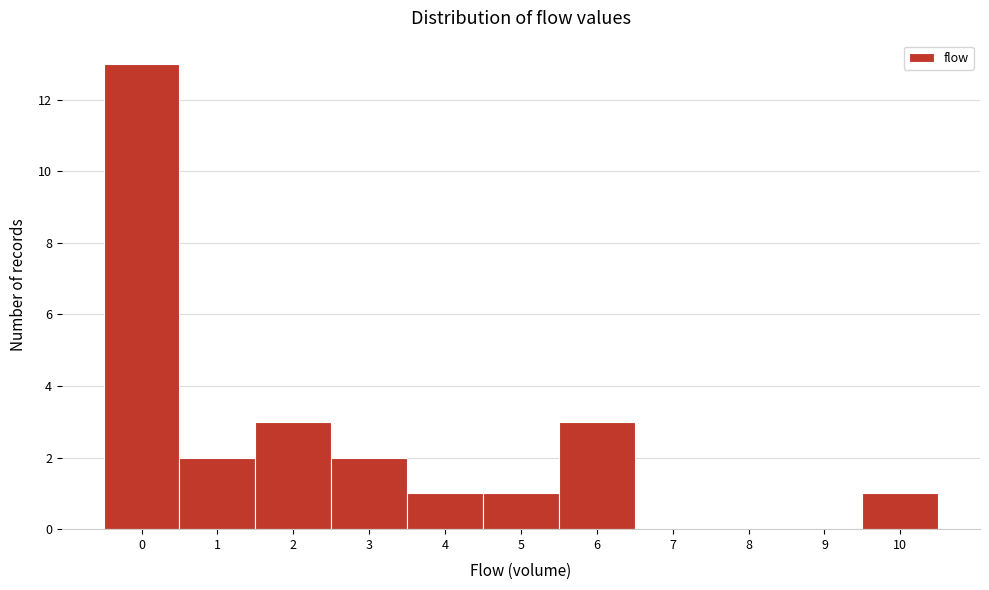

Reading left to right, list every bar in this chart as the range it spans on the x-axis followed by its height. The values are not printed on the chart, so give them approximately, as read against the axis.

-0.5 to 0.5: 13
0.5 to 1.5: 2
1.5 to 2.5: 3
2.5 to 3.5: 2
3.5 to 4.5: 1
4.5 to 5.5: 1
5.5 to 6.5: 3
6.5 to 7.5: 0
7.5 to 8.5: 0
8.5 to 9.5: 0
9.5 to 10.5: 1